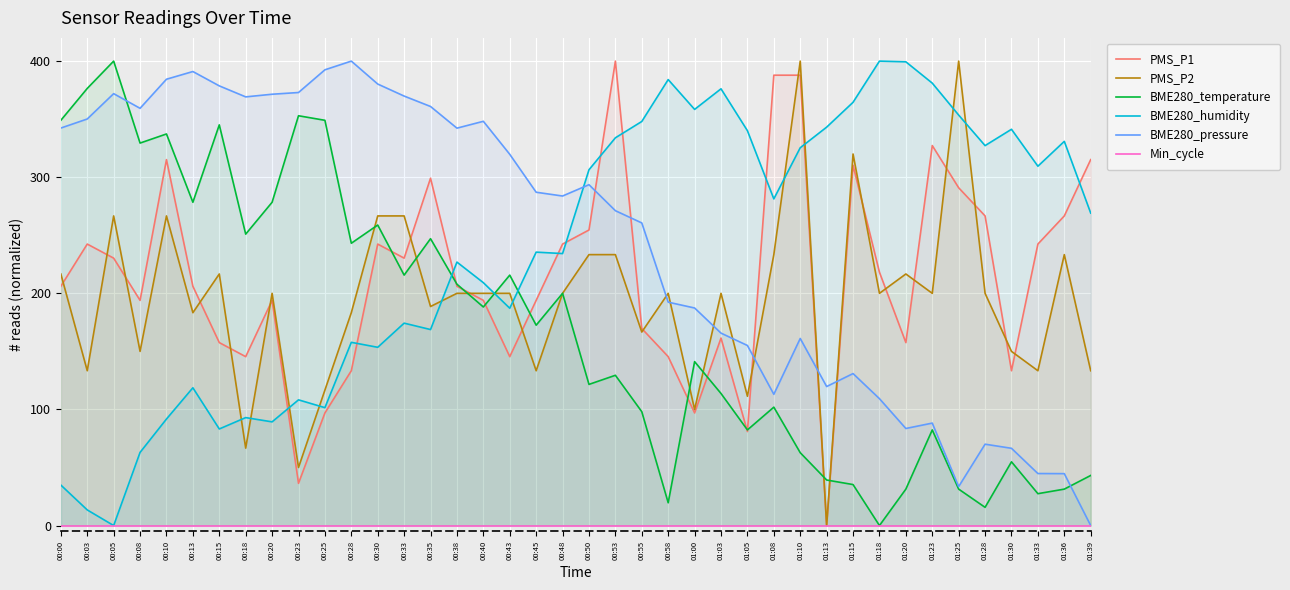

Which has a higher value, 01:15 or 01:10?

01:10